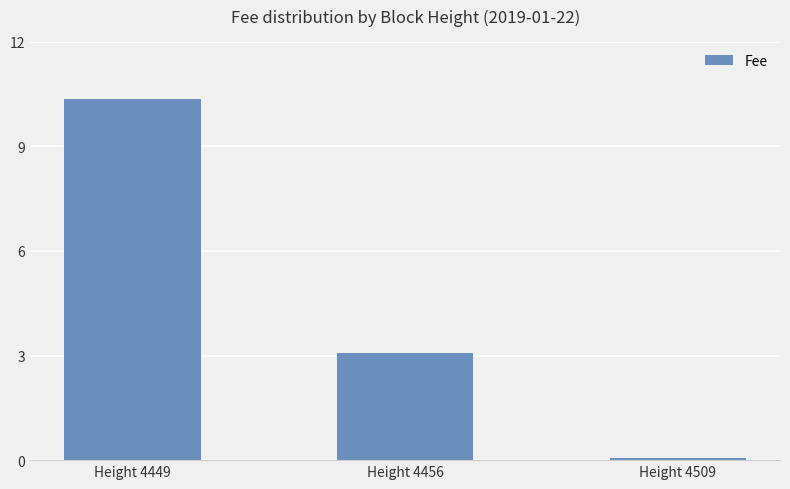

What is the value of the 2nd bar from the left?

3.1